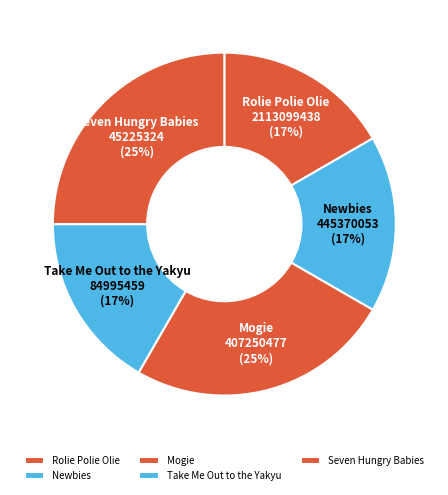

Approximately how many times larger is the value at Newbies compared to Take Me Out to the Yakyu?

1.0